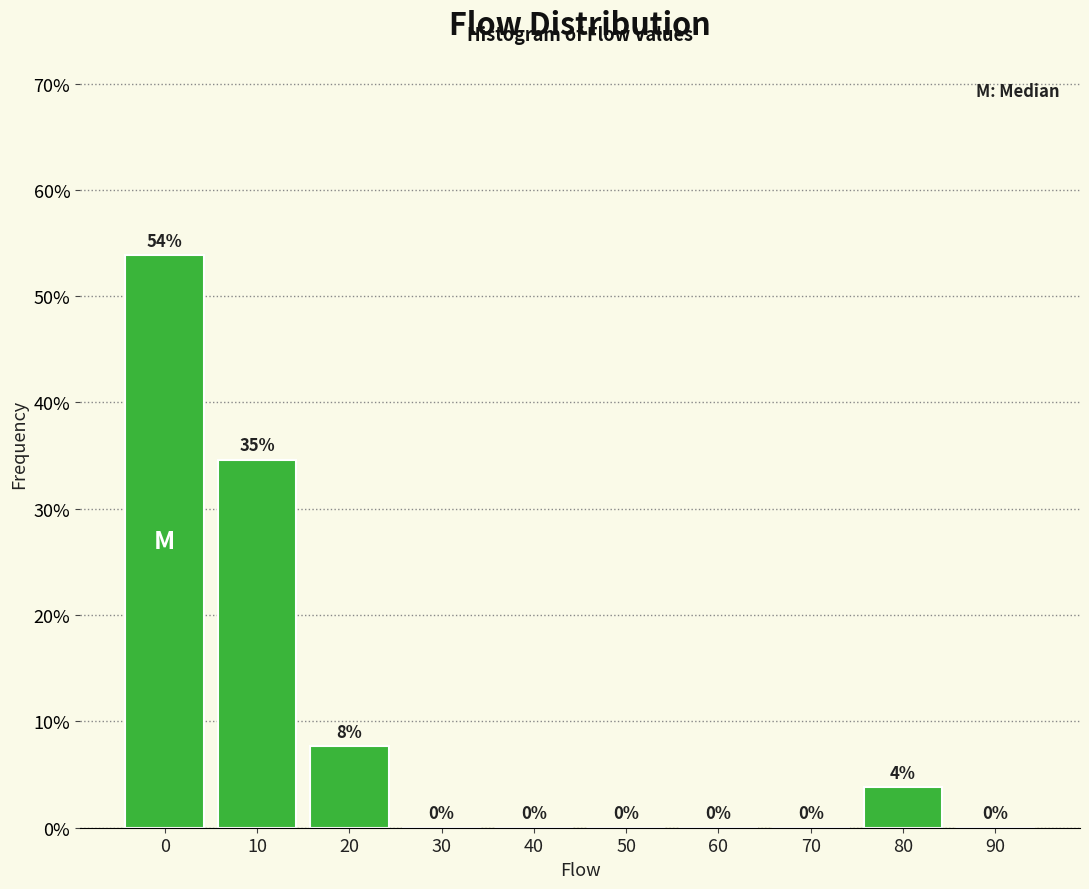

At which label is the value closest to 26?

10